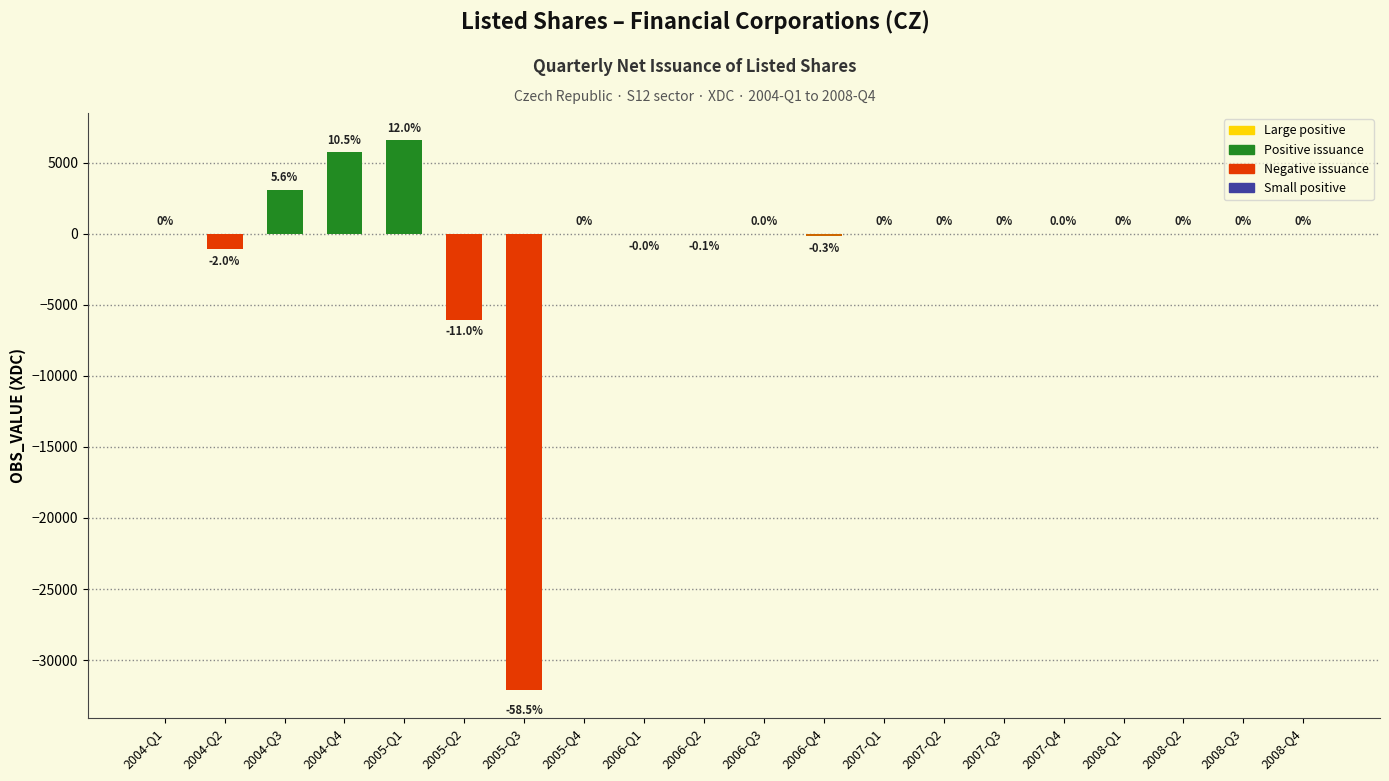

Is it true that the value at 2004-Q1 is -17591?

False